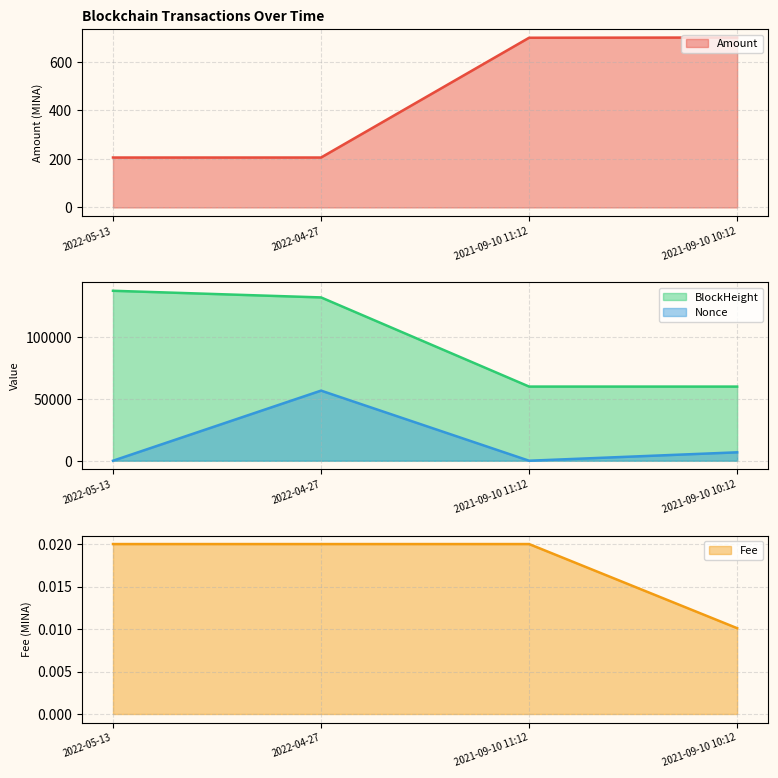

What is the difference between the highest and lowest values at 2022-04-27?

132084.0